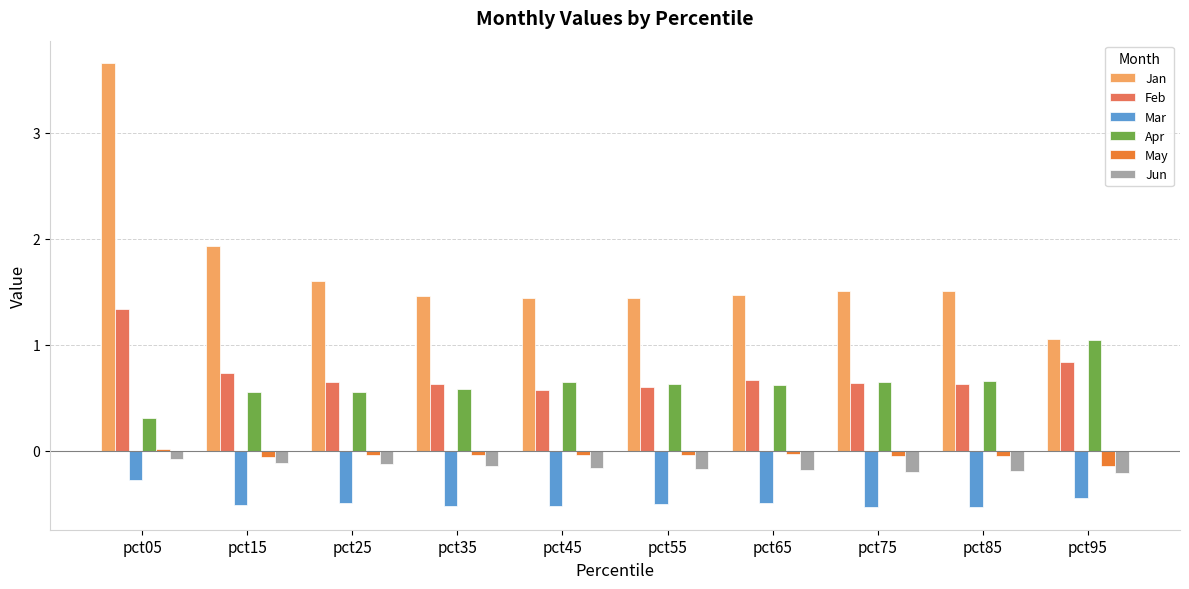

How many categories are shown in the chart?

10